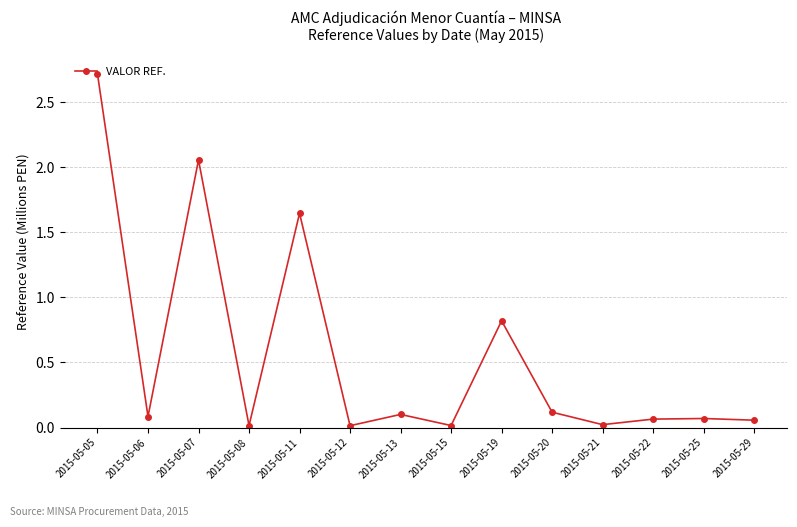

Where is the first local maximum?

2015-05-07